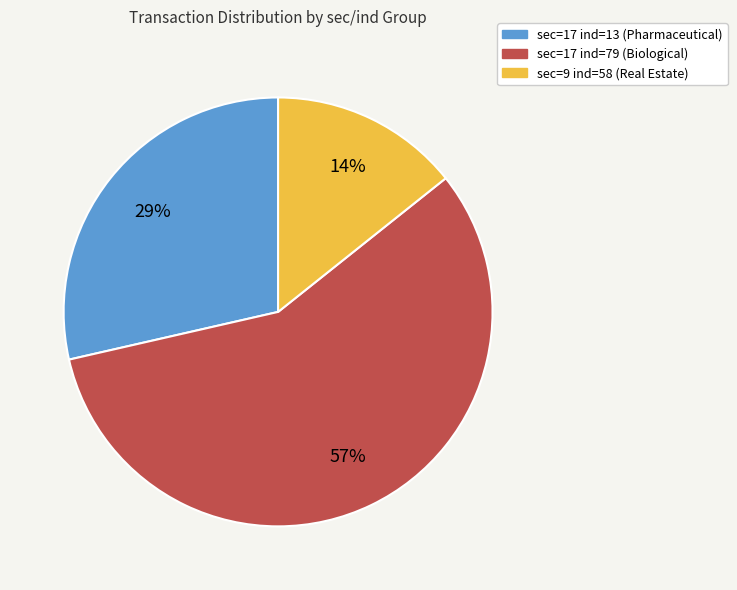

To the nearest percent, what portion does sec=17 ind=79 (Biological) represent?

57%